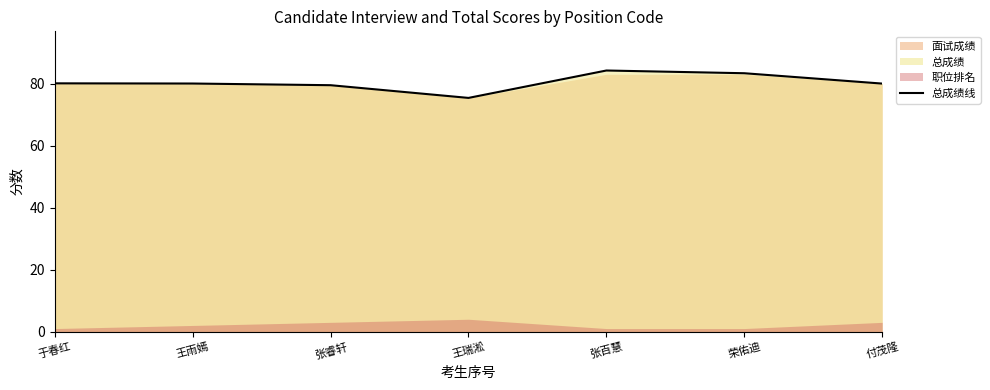

Is it true that the value at 张睿轩 is 79.5?

True